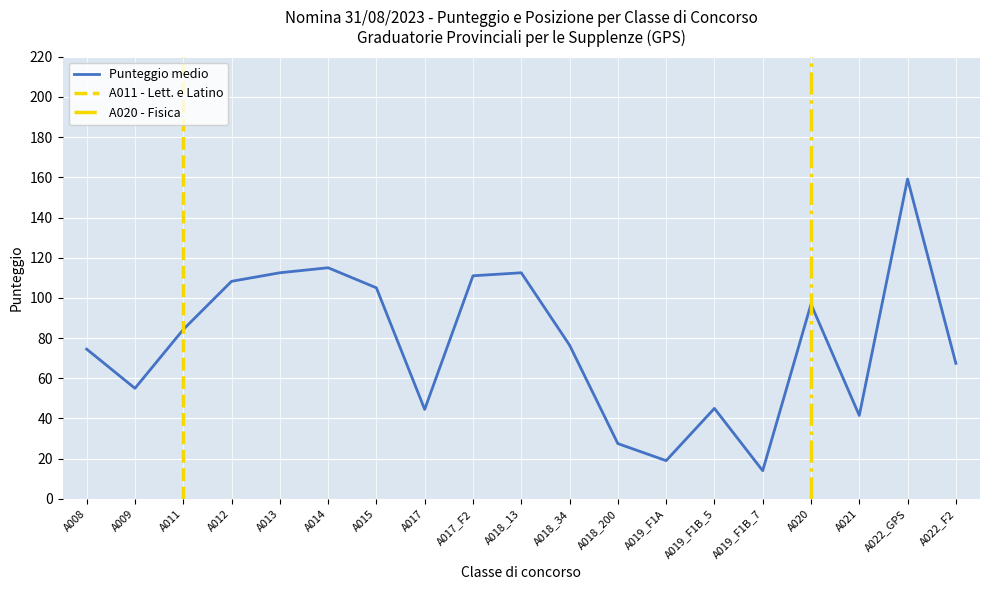

What is the value of the 5th point from the left?

112.5